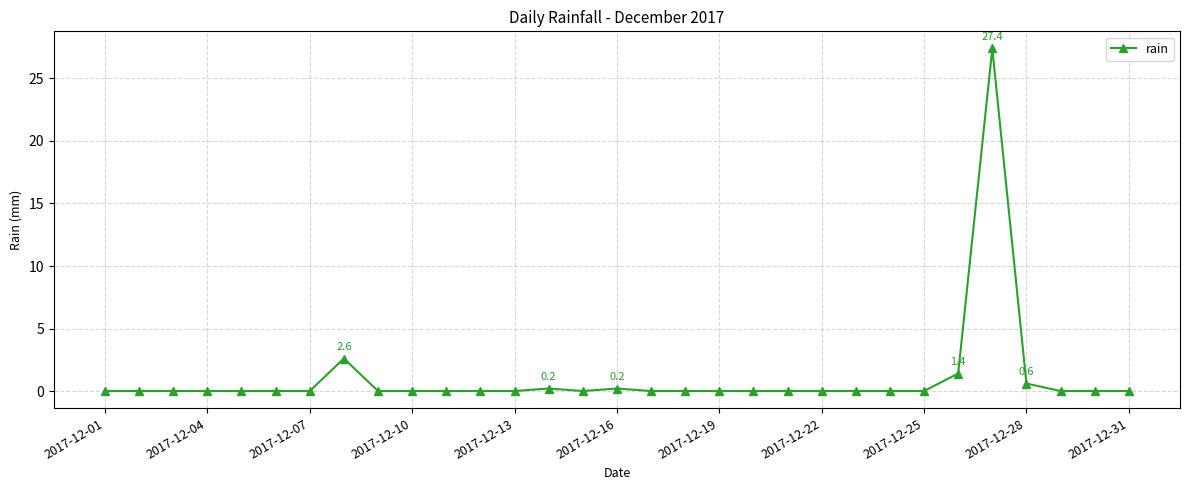

What is the sum of all values?

32.4